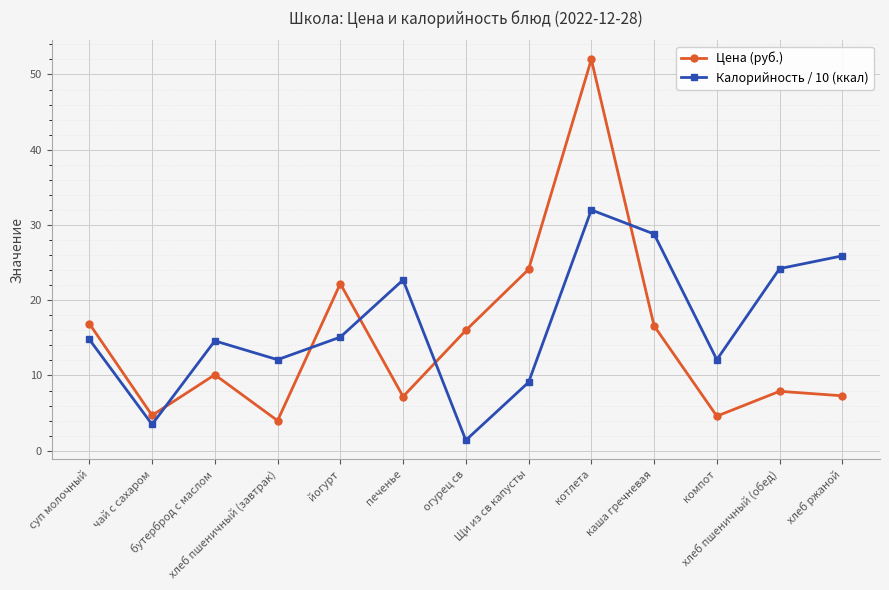

Which series has the widest spread of values?

Цена (руб.)